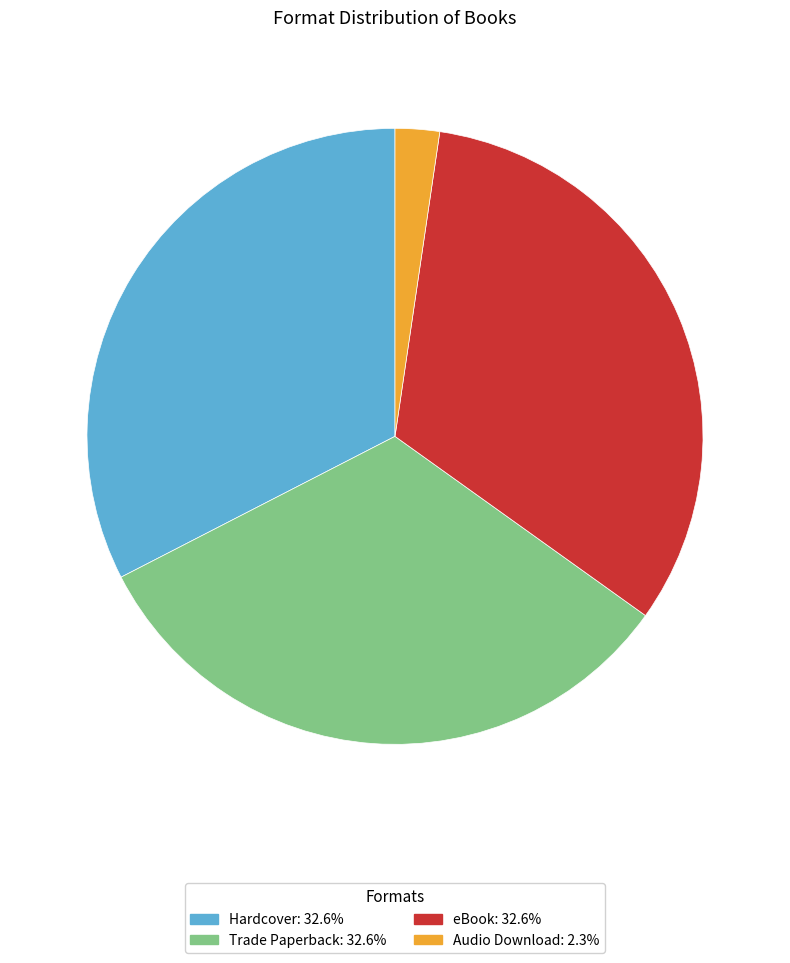

Combined, do Trade Paperback and Audio Download account for over 50%?

No